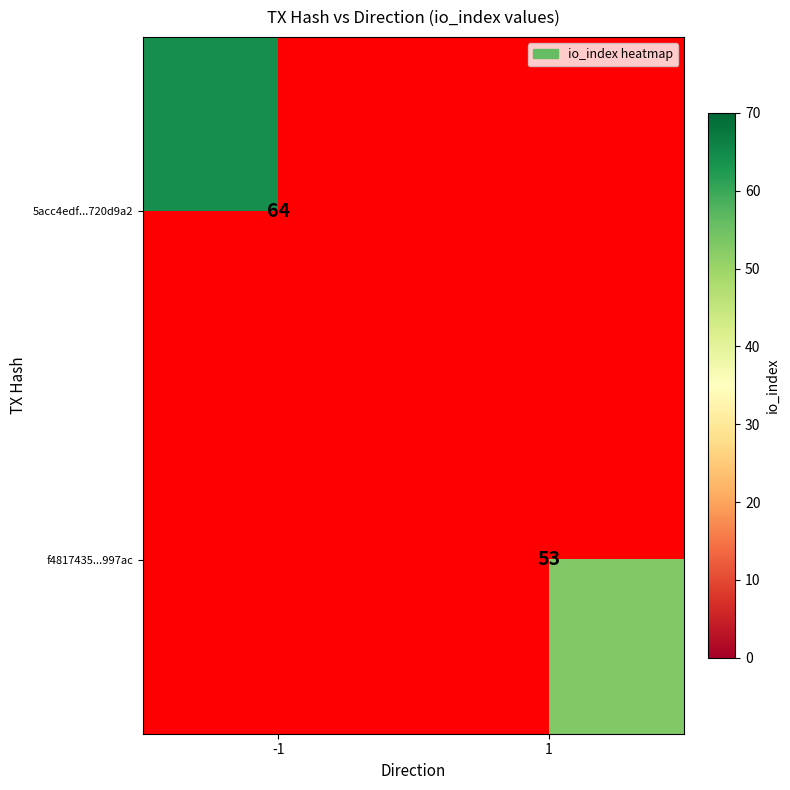

At how many categories does at least one series exceed 28?

2